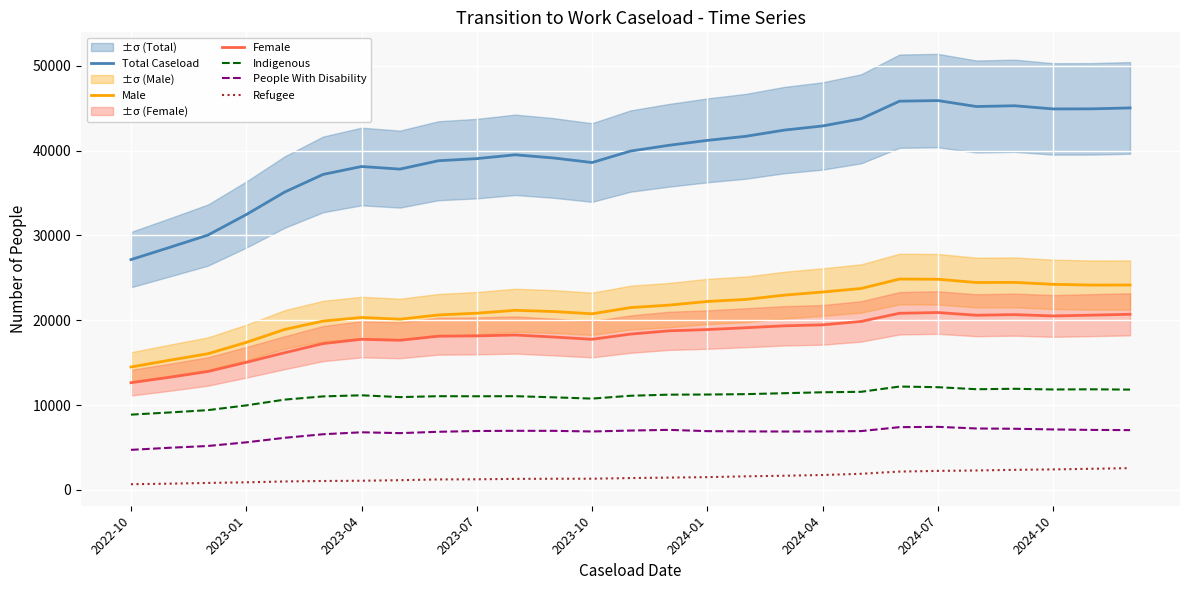

True or false: People With Disability and Indigenous intersect in this chart.

False